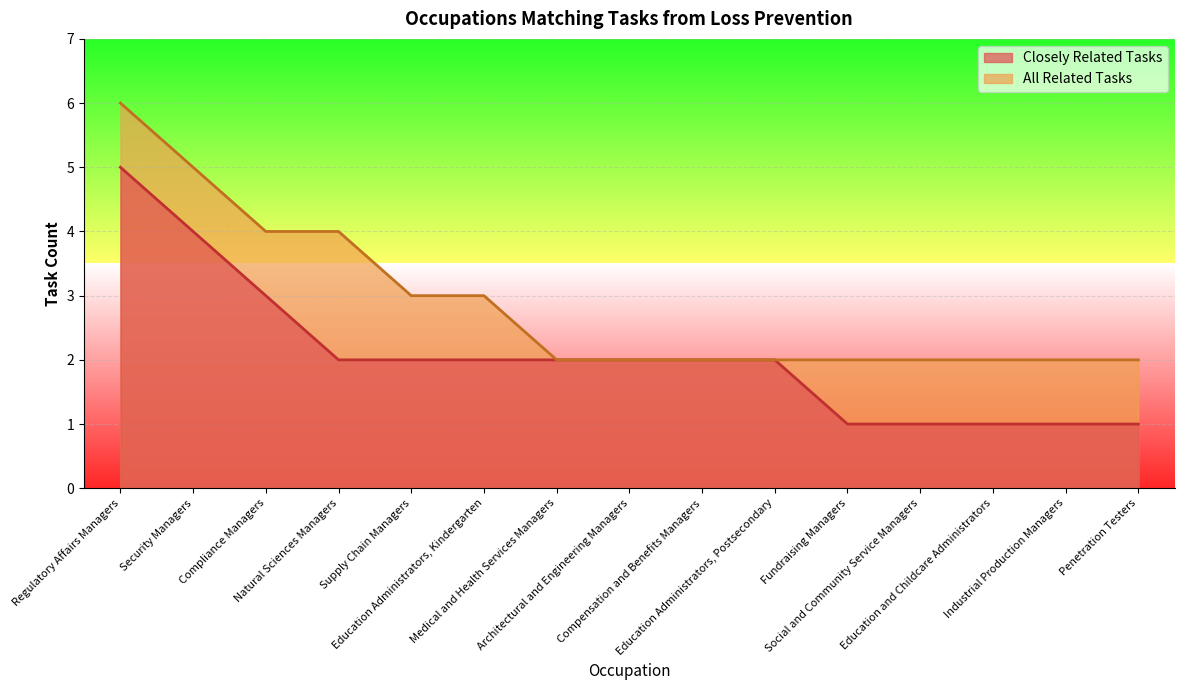

True or false: All Related Tasks has a value of 2 at Medical and Health Services Managers.

True